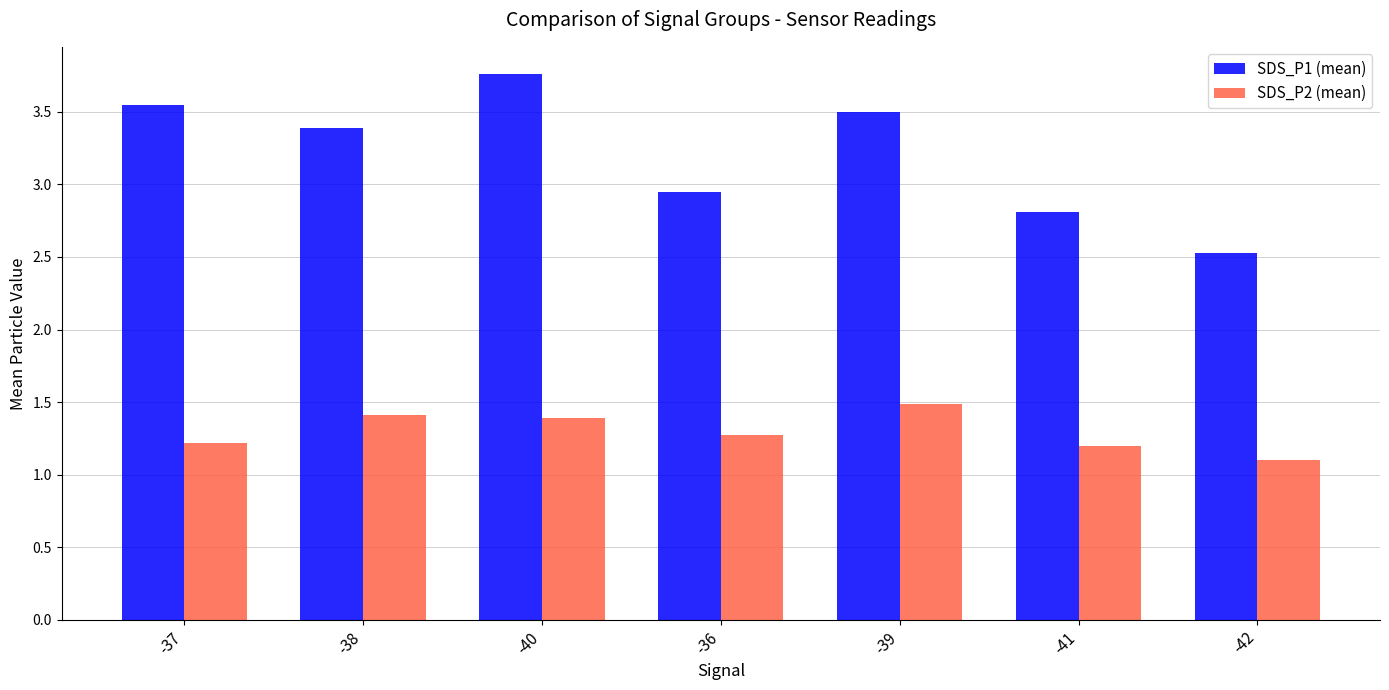

Count the number of categories in the chart.

7